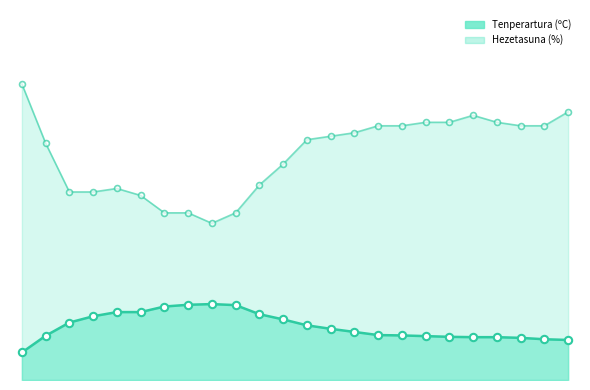

Which series has the widest spread of Y values?

Hezetasuna (%)